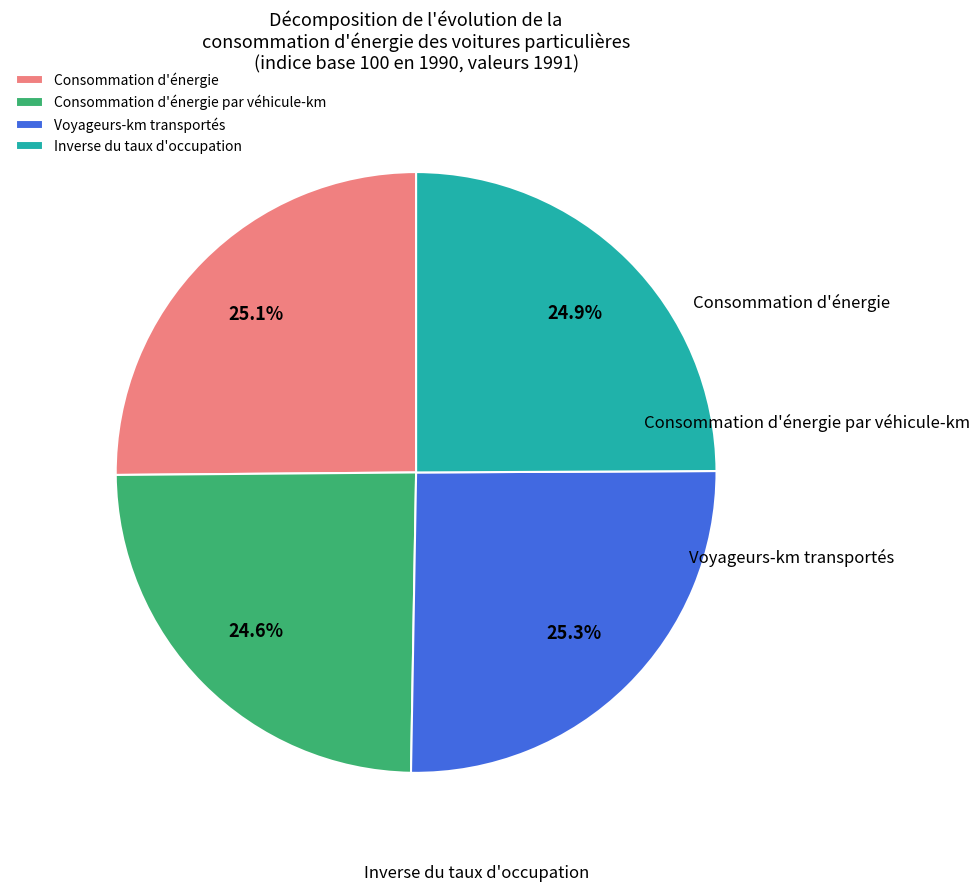

What percentage is NOT represented by Consommation d'énergie par véhicule-km?

75.4%